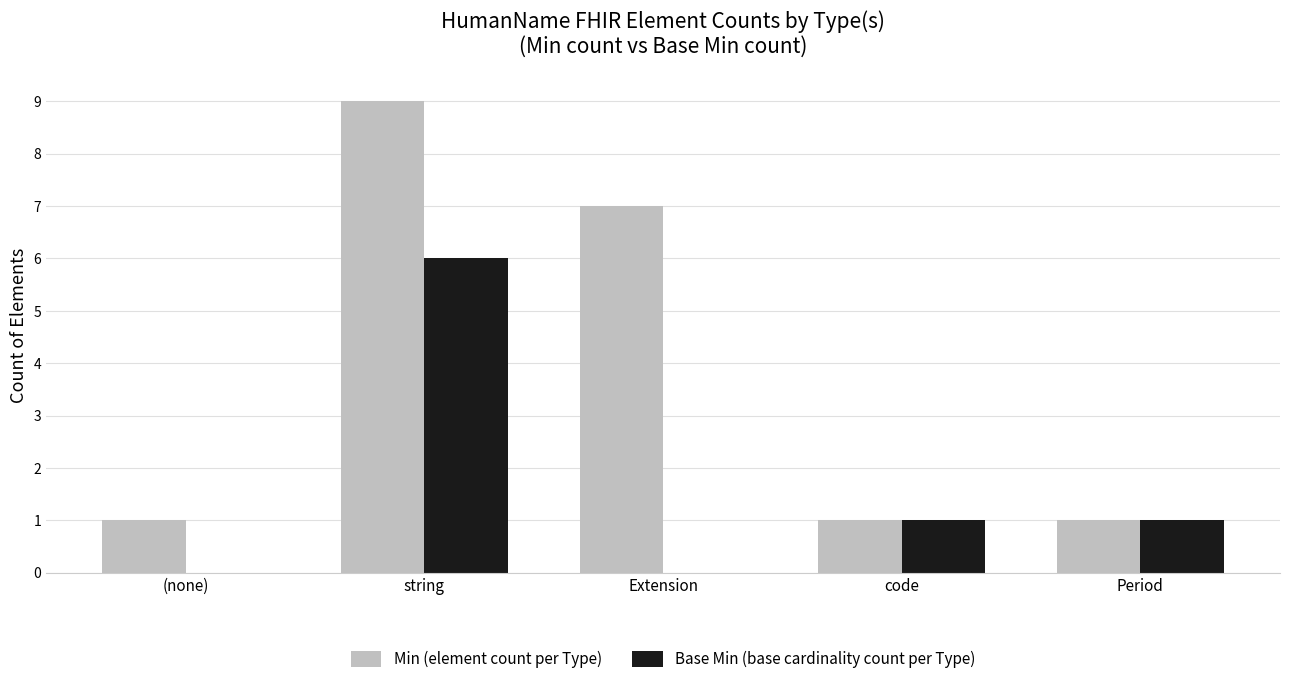

Which series has the largest range (max minus min)?

Min (element count per Type)